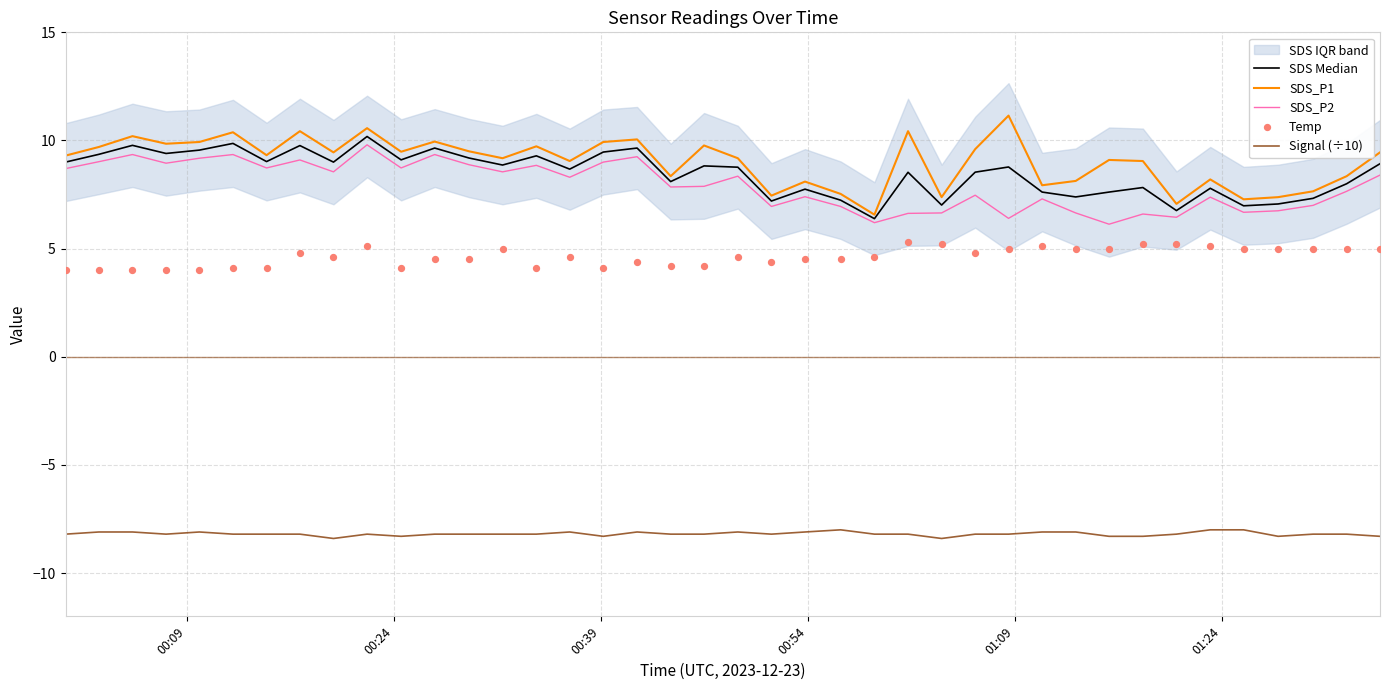

True or false: Signal (÷10) and SDS_P2 intersect in this chart.

False